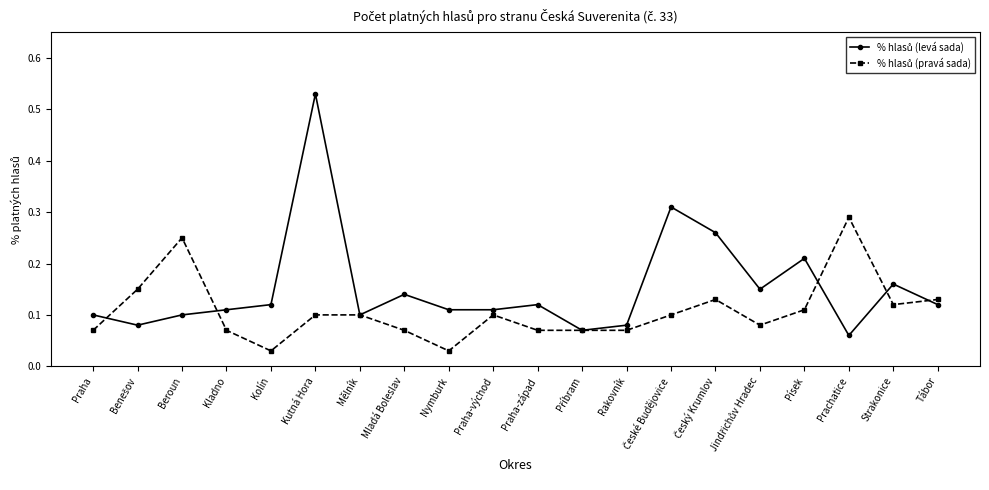

What position from the left is Mělník?

7